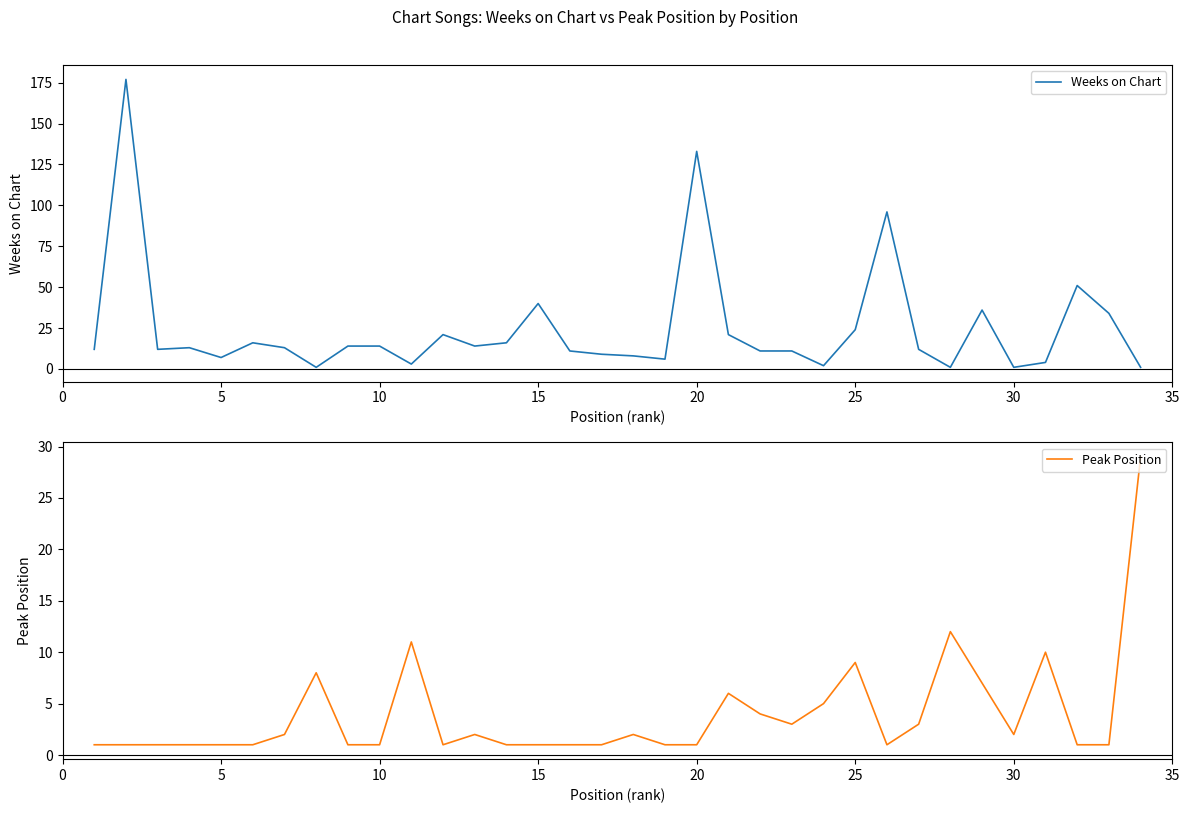

True or false: Weeks on Chart has a value of 9 at 10.

False